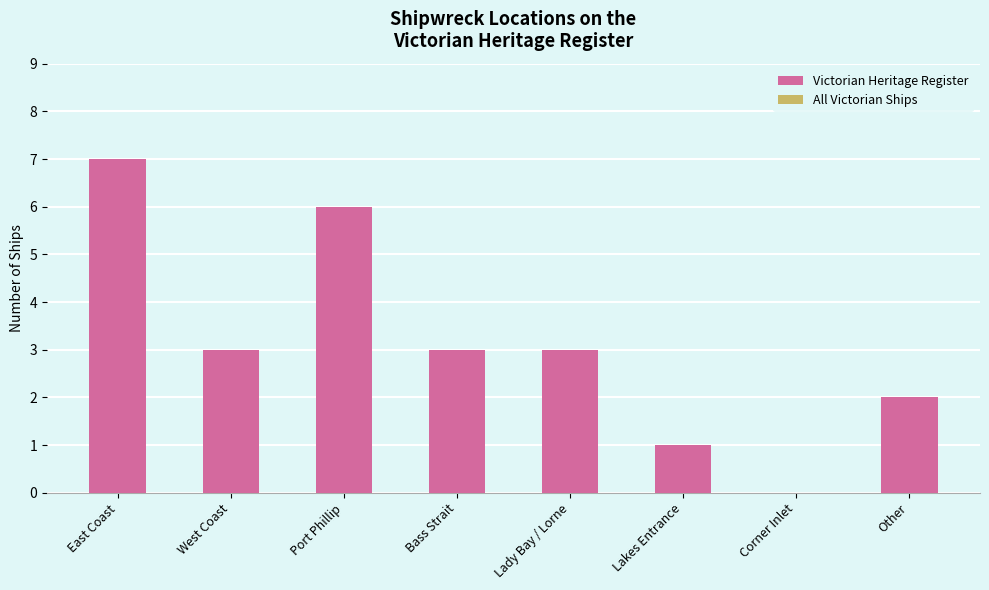

What is the greatest value displayed?

7